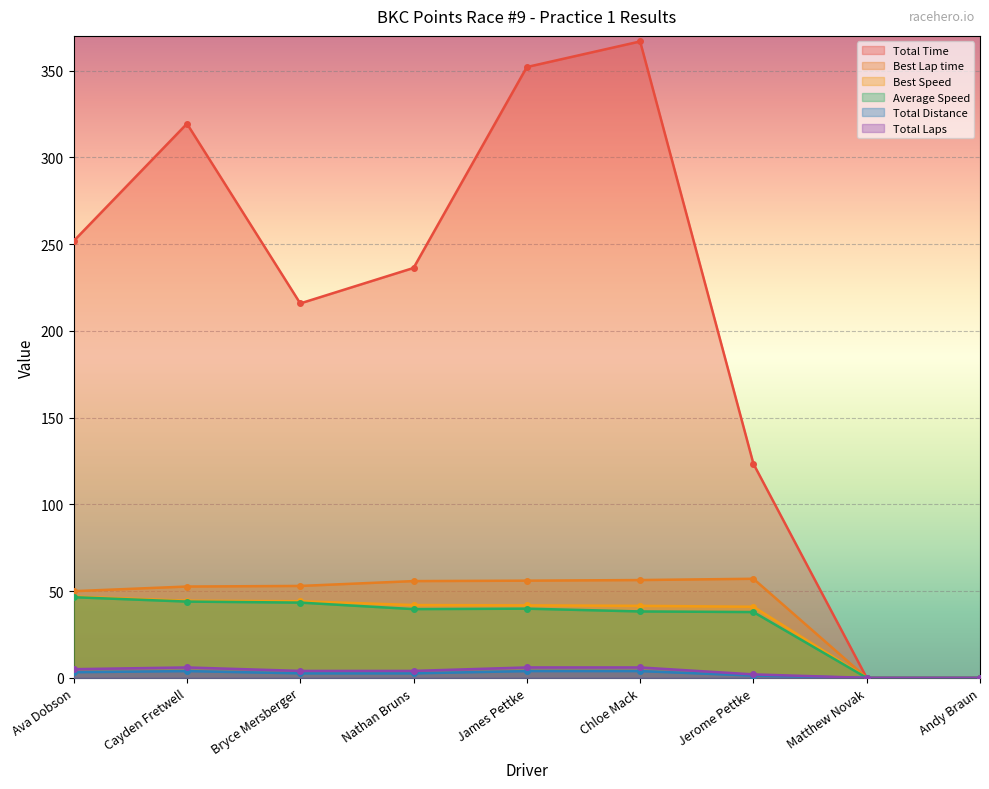

Which series has the largest range (max minus min)?

Total Time